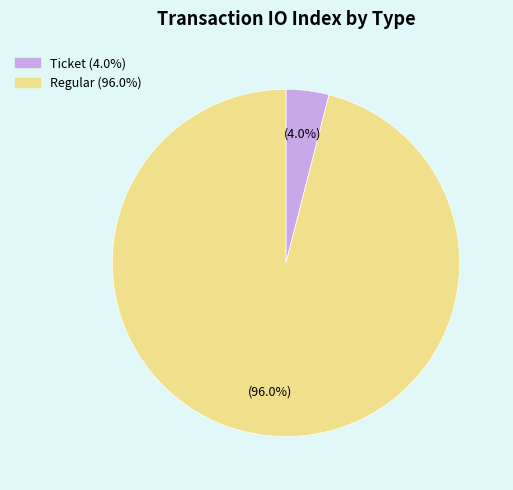

Is there any slice that represents more than half of the pie?

Yes